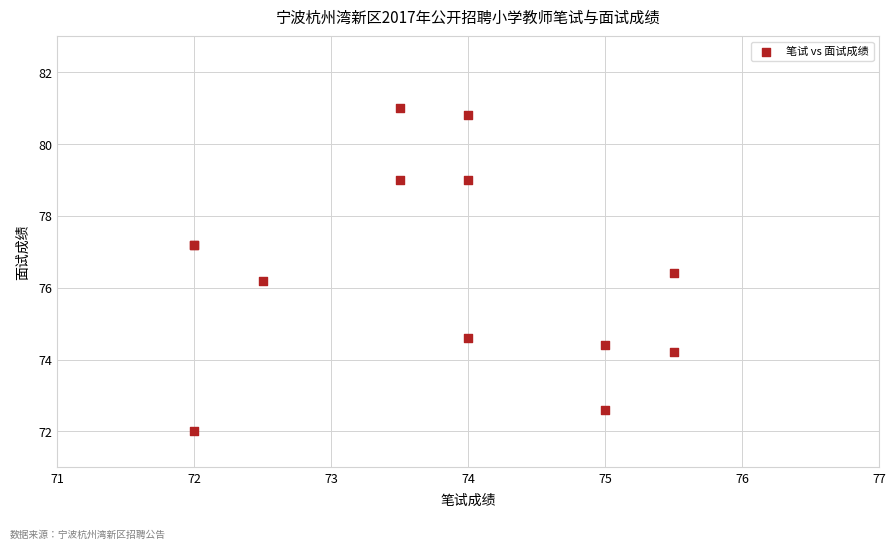

What Y value in the scatter plot is closest to 76?

76.2